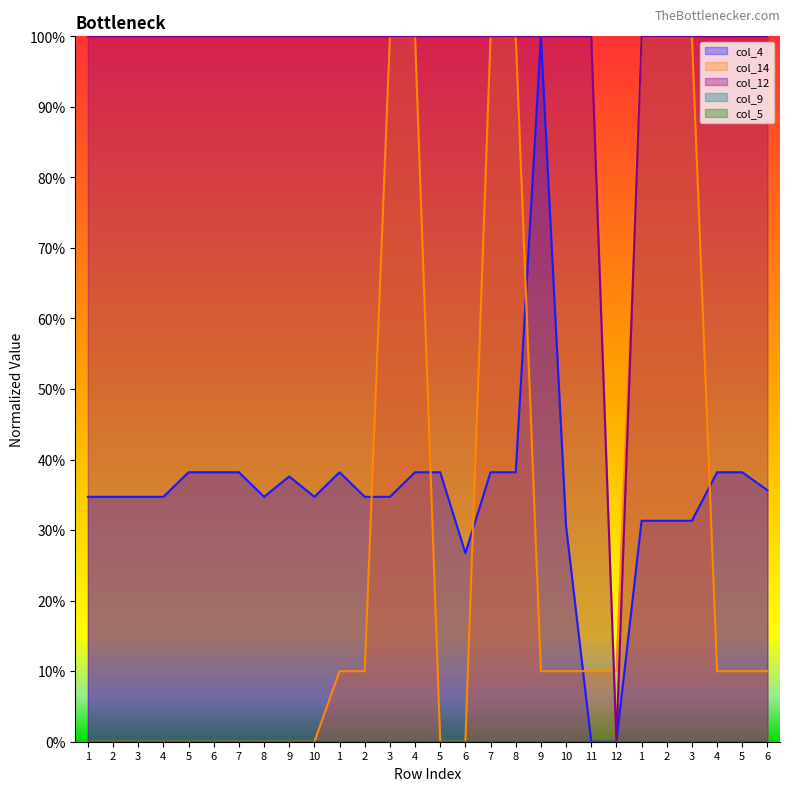

Between which two adjacent categories do col_14 and col_12 first intersect?

11 and 12